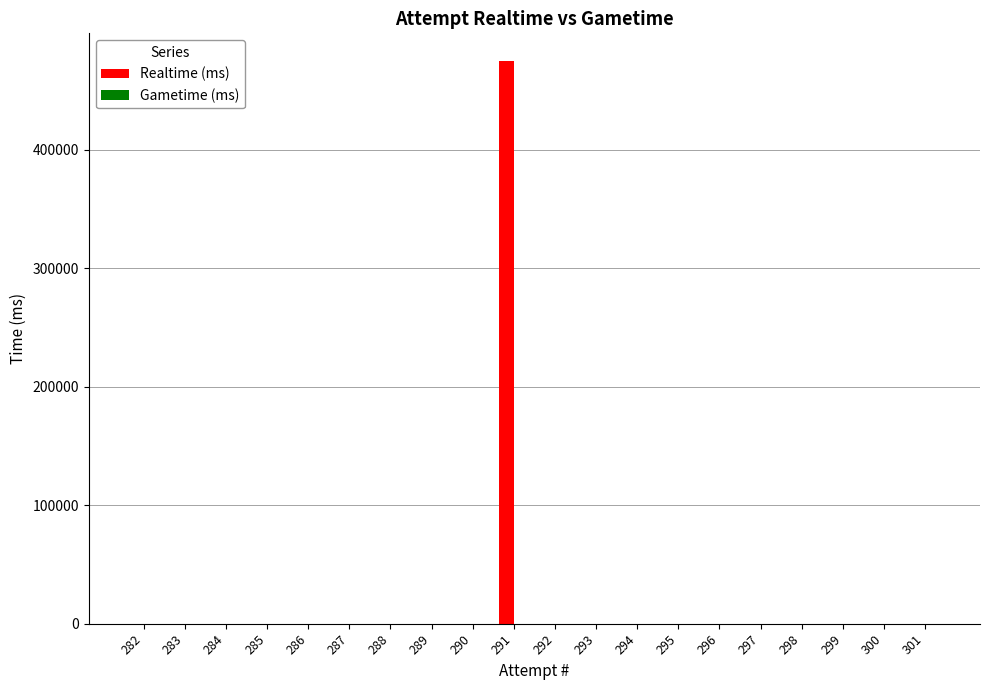

What is the maximum value shown in the chart?

474395